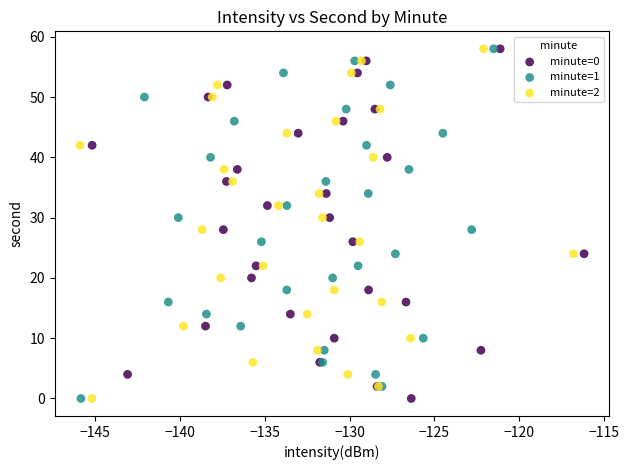

What are all the series names shown in the legend?

minute=0, minute=1, minute=2